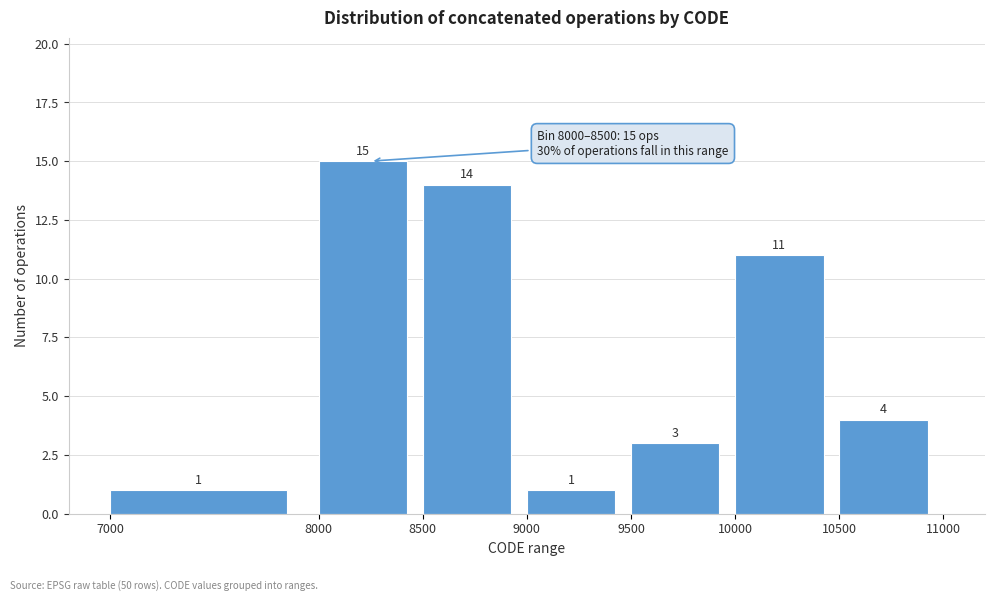

Reading left to right, transcribe this chart: for each bar, give the range it covers on the x-axis and its height.

7000 to 8000: 1
8000 to 8500: 15
8500 to 9000: 14
9000 to 9500: 1
9500 to 10000: 3
10000 to 10500: 11
10500 to 11000: 4